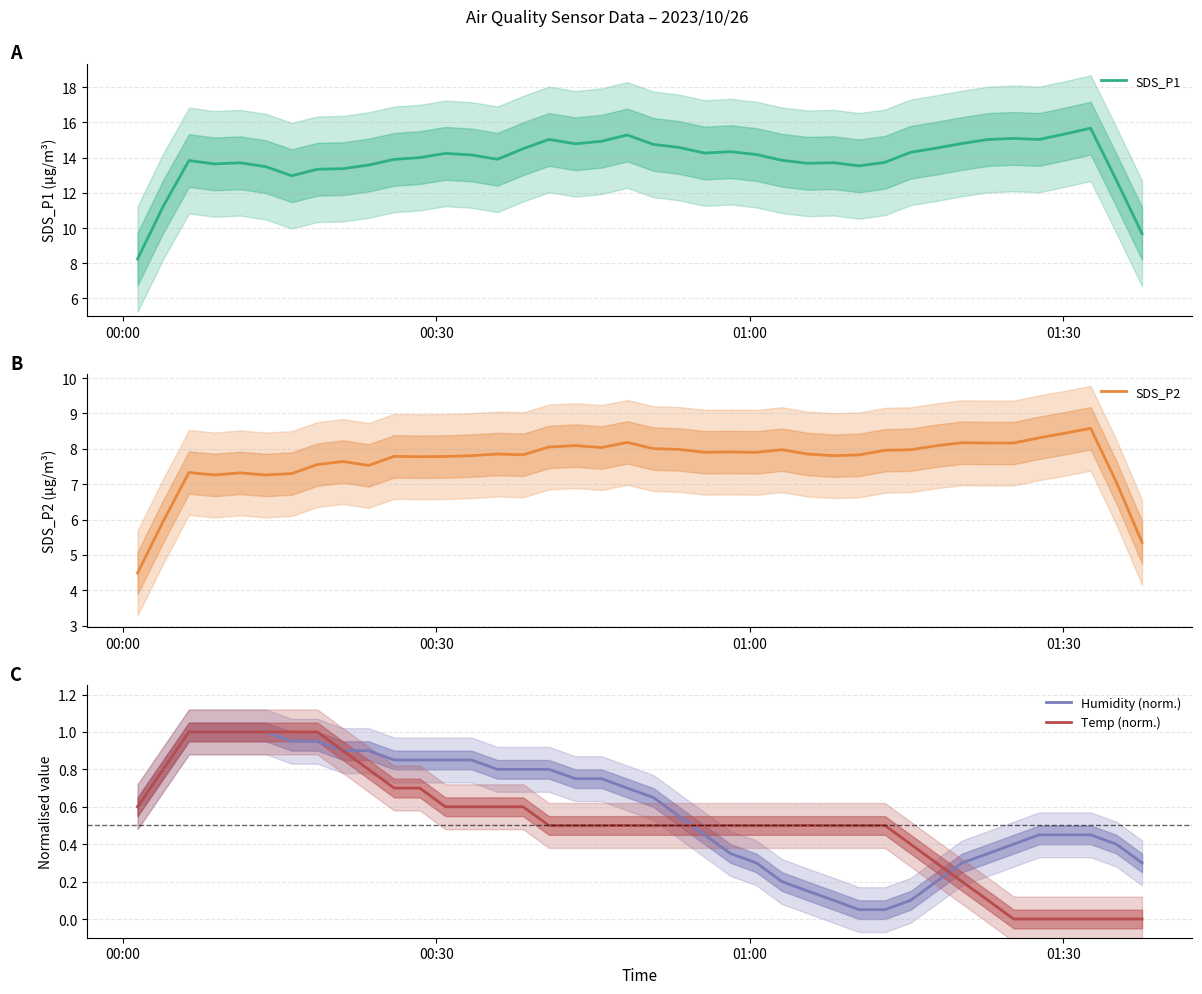

What is the maximum value for SDS_P2?

8.6